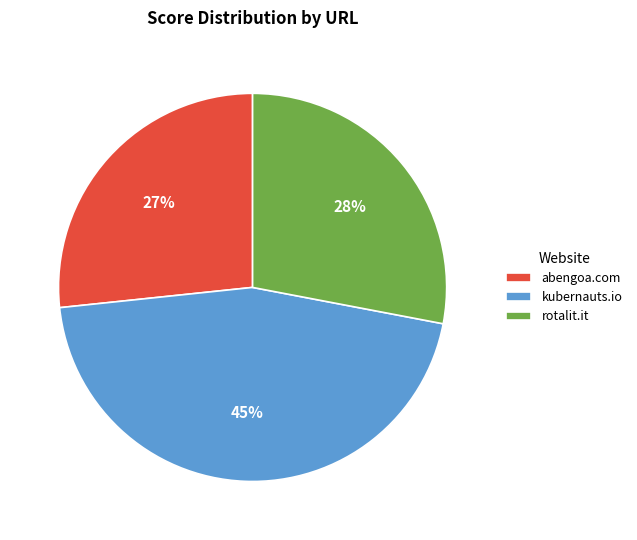

How many slices are in this pie chart?

3